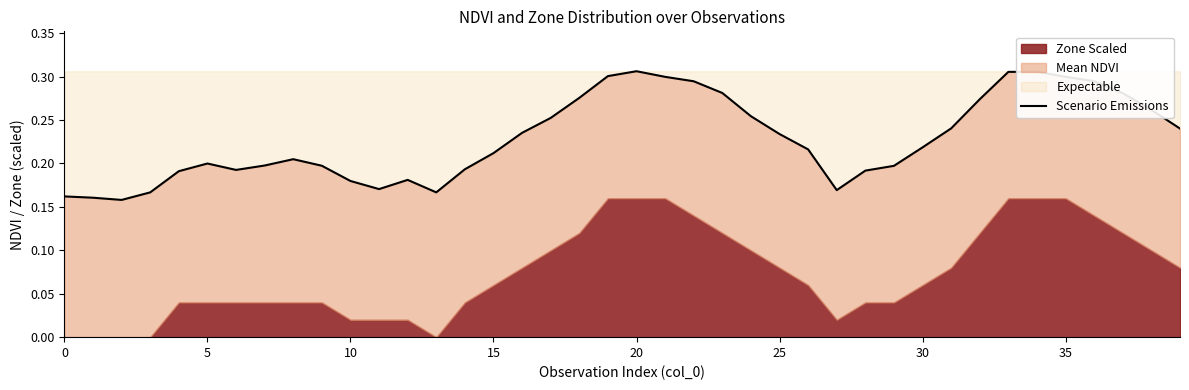

Read the value at 9.

0.2